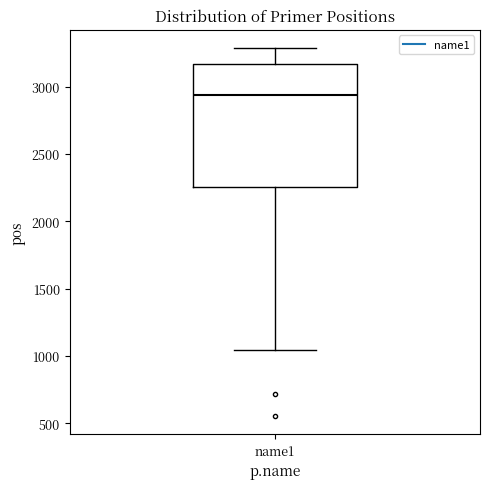

Read this box plot against the y-axis: the position of the median line, the range covered by the box, and the ends of both whiskers. The values are not printed on the chart, so give them approximately, as read against the axis.

median 2950, box 2250 to 3150, whiskers 1050 to 3300